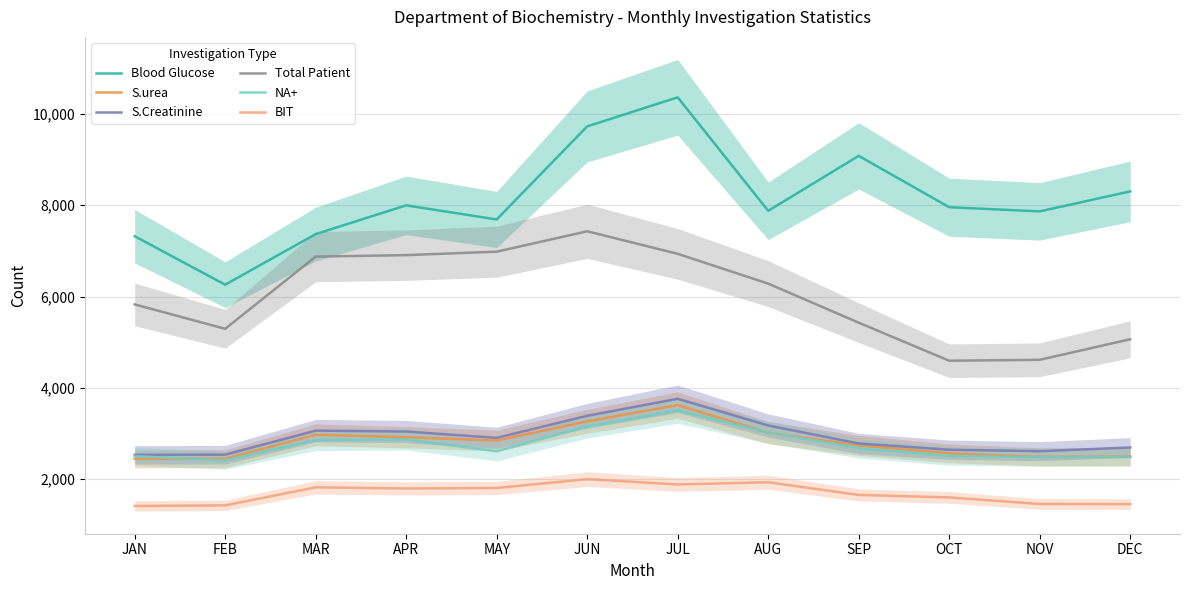

How many data points in NA+ are less than 2679?

6